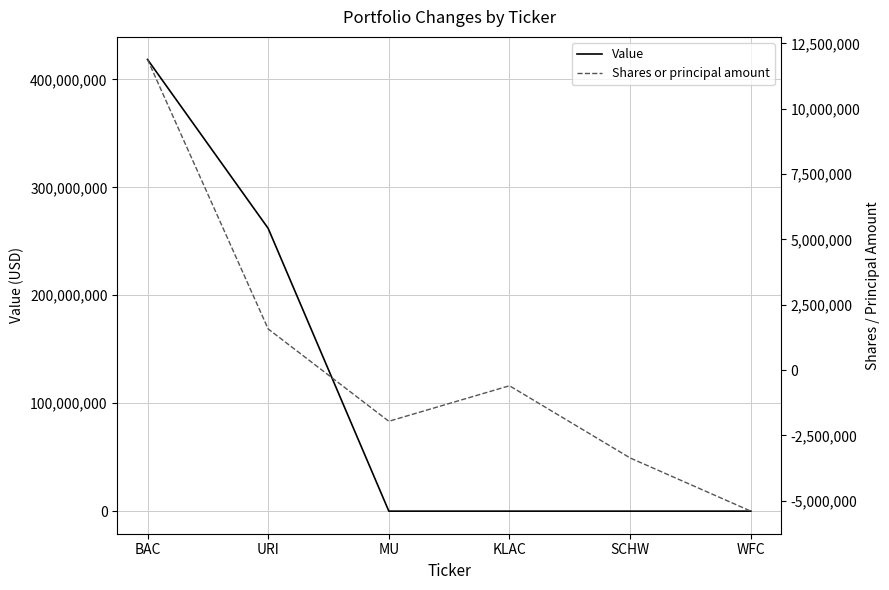

True or false: Shares or principal amount and Value cross at least once.

False